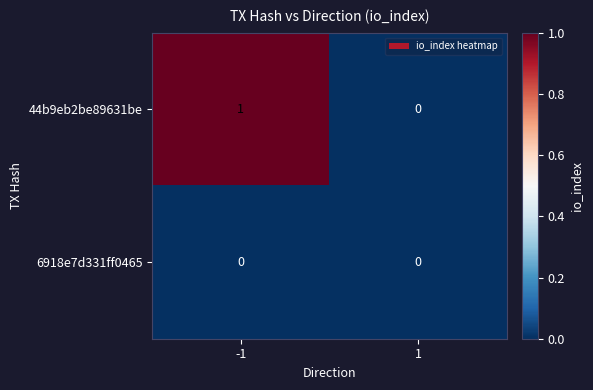

List the series in order of their peak value, lowest first.

6918e7d331ff0465, 44b9eb2be89631be